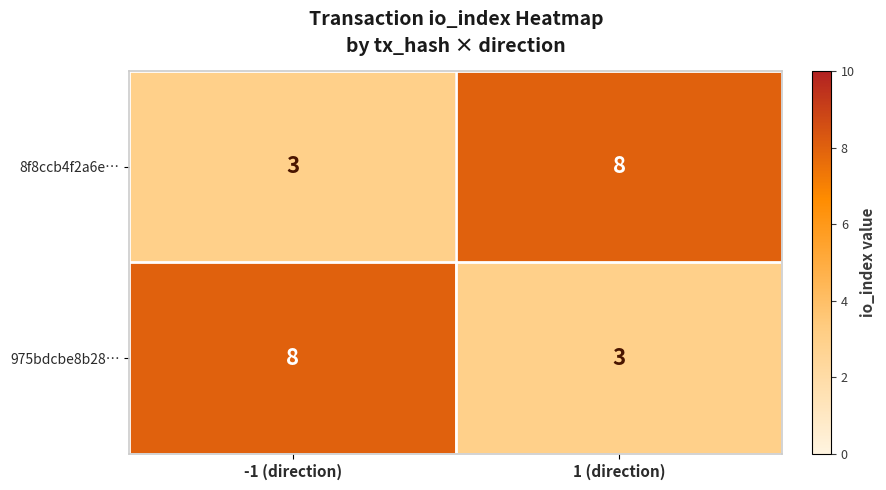

What is the total value across all series at 1 (direction)?

11